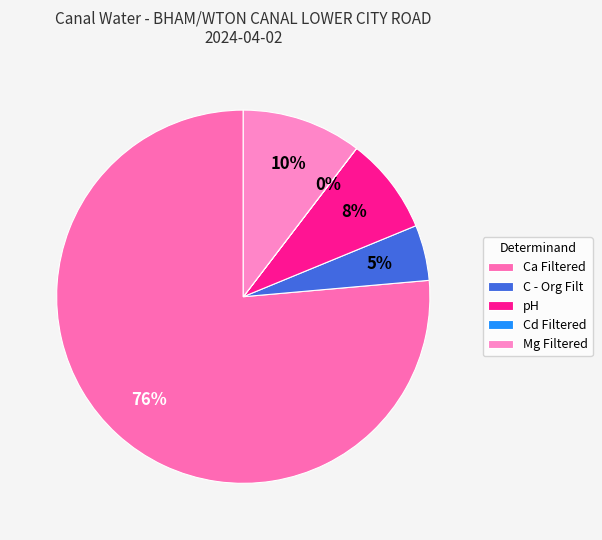

What percentage do pH and C - Org Filt together represent?

13.2%